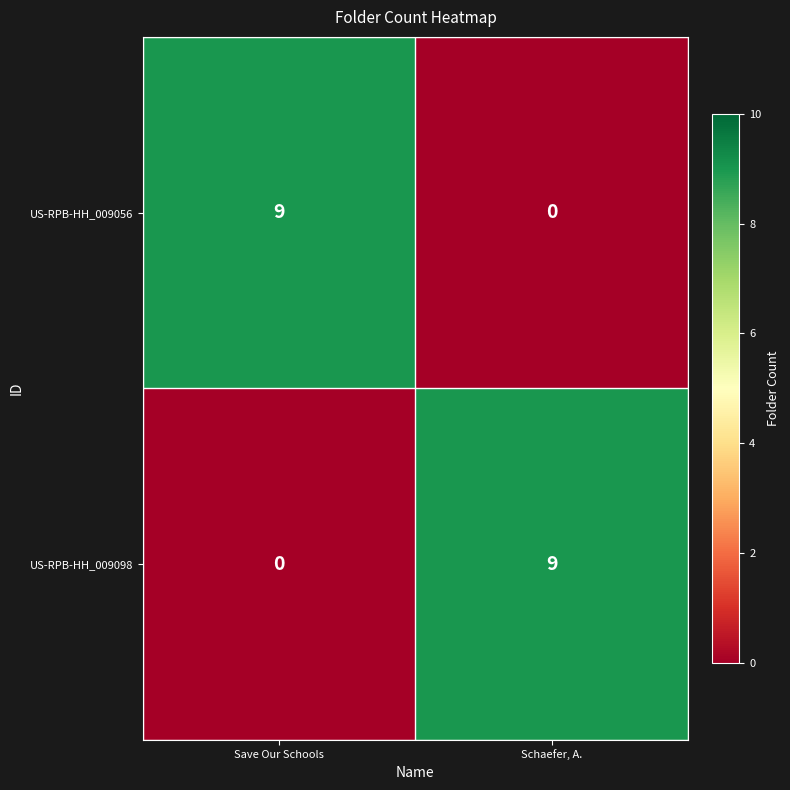

What is the maximum value shown in the chart?

9